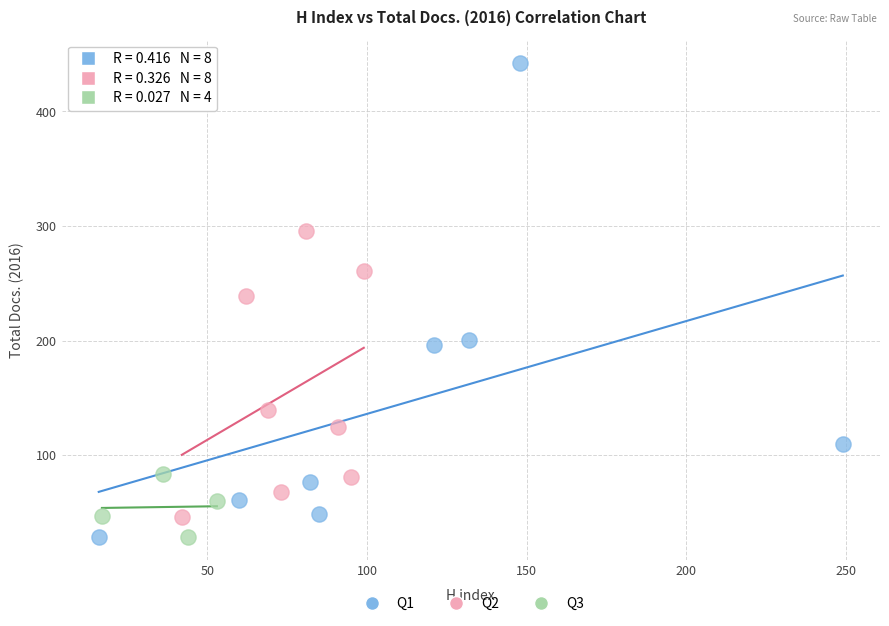

What are all the series names shown in the legend?

Q1, Q2, Q3